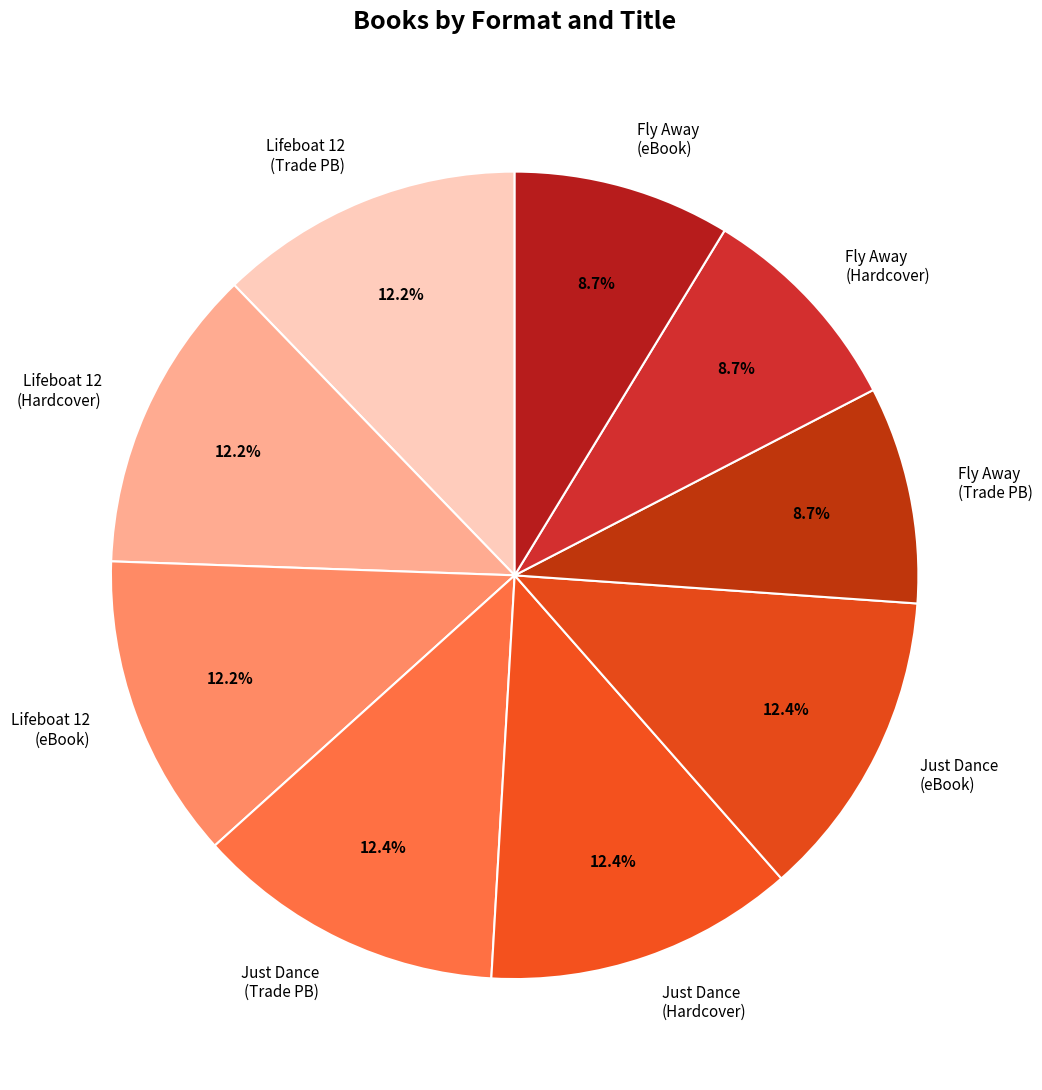

Which has a higher value, Lifeboat 12 (Hardcover) or Fly Away (Trade PB)?

Lifeboat 12 (Hardcover)